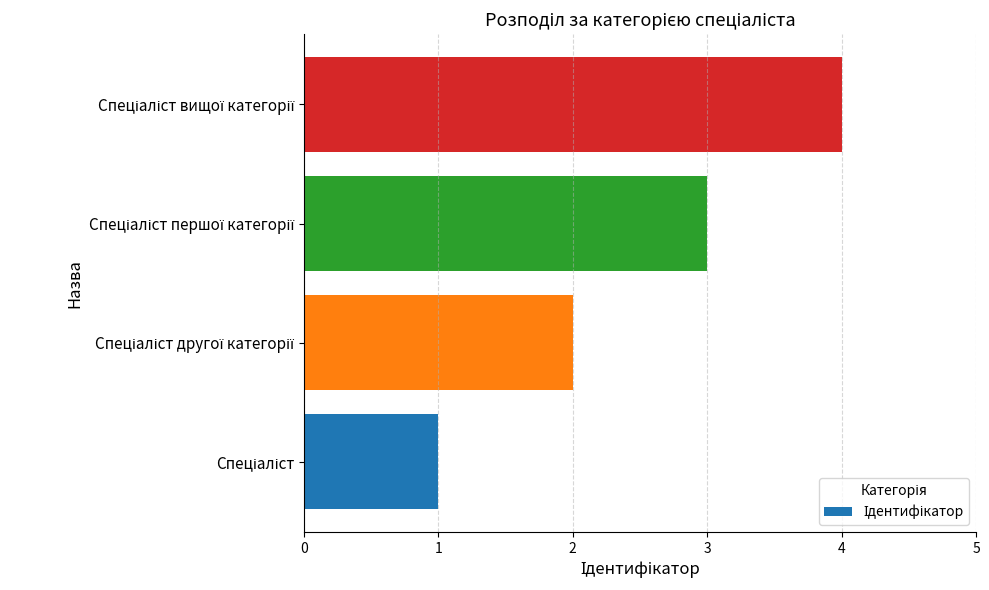

What is the sum of all values?

10